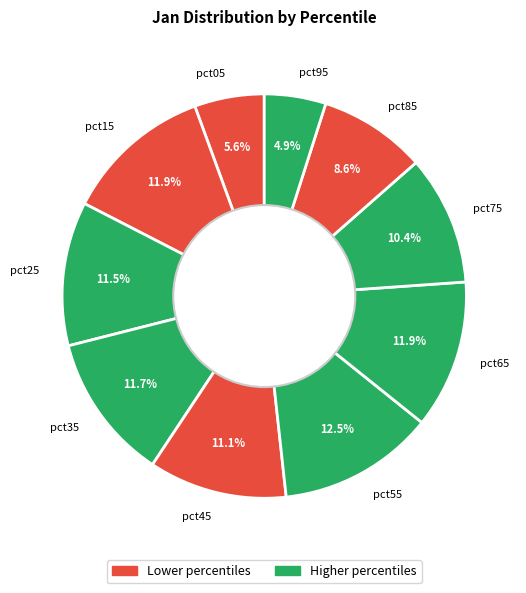

Do pct15 and pct25 together represent more than half of the pie?

No